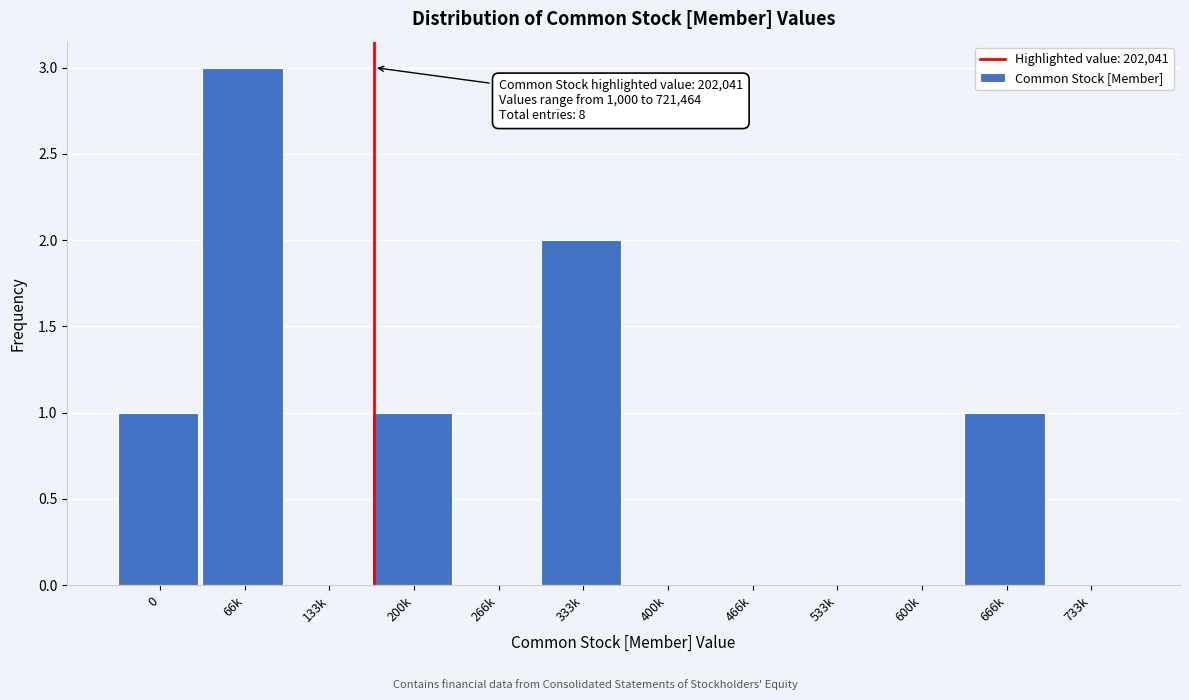

Reading left to right, list all the values displayed in this chart.

0=1	66k=3	133k=0	200k=1	266k=0	333k=2	400k=0	466k=0	533k=0	600k=0	666k=1	733k=0